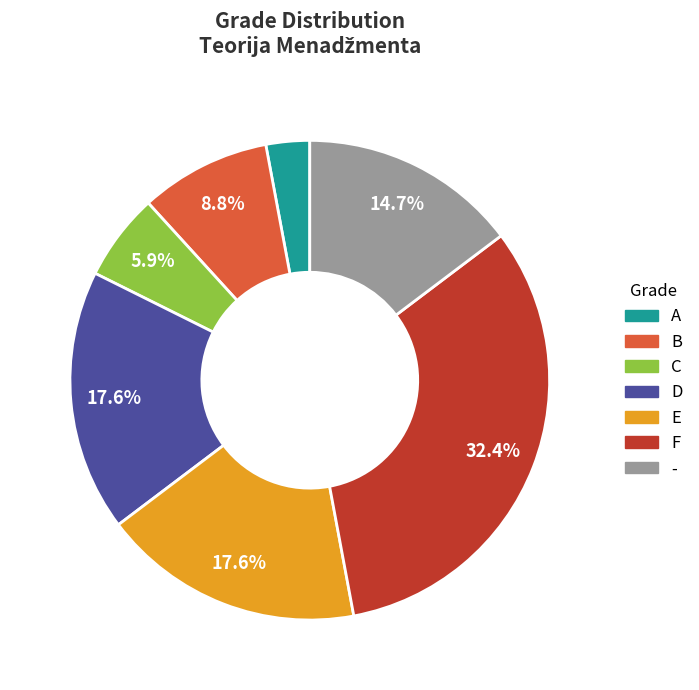

To the nearest percent, what is the combined percentage of D and C?

24%